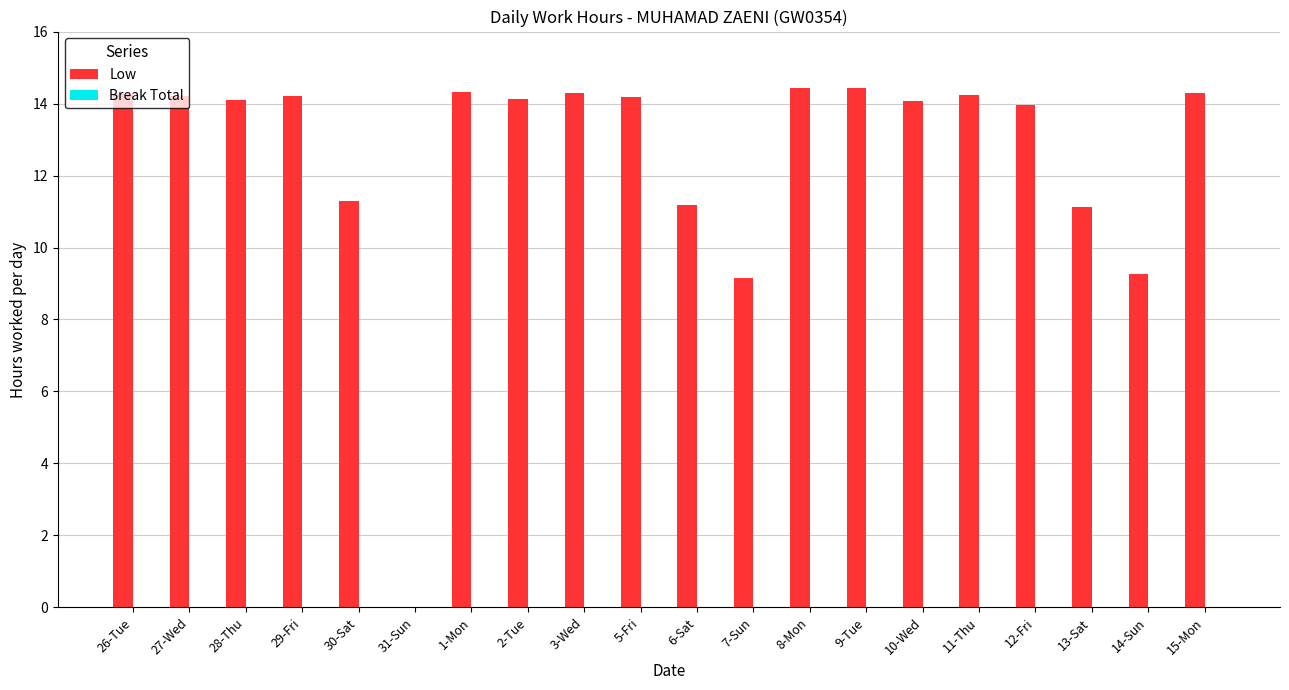

What is the greatest value displayed?

14.4